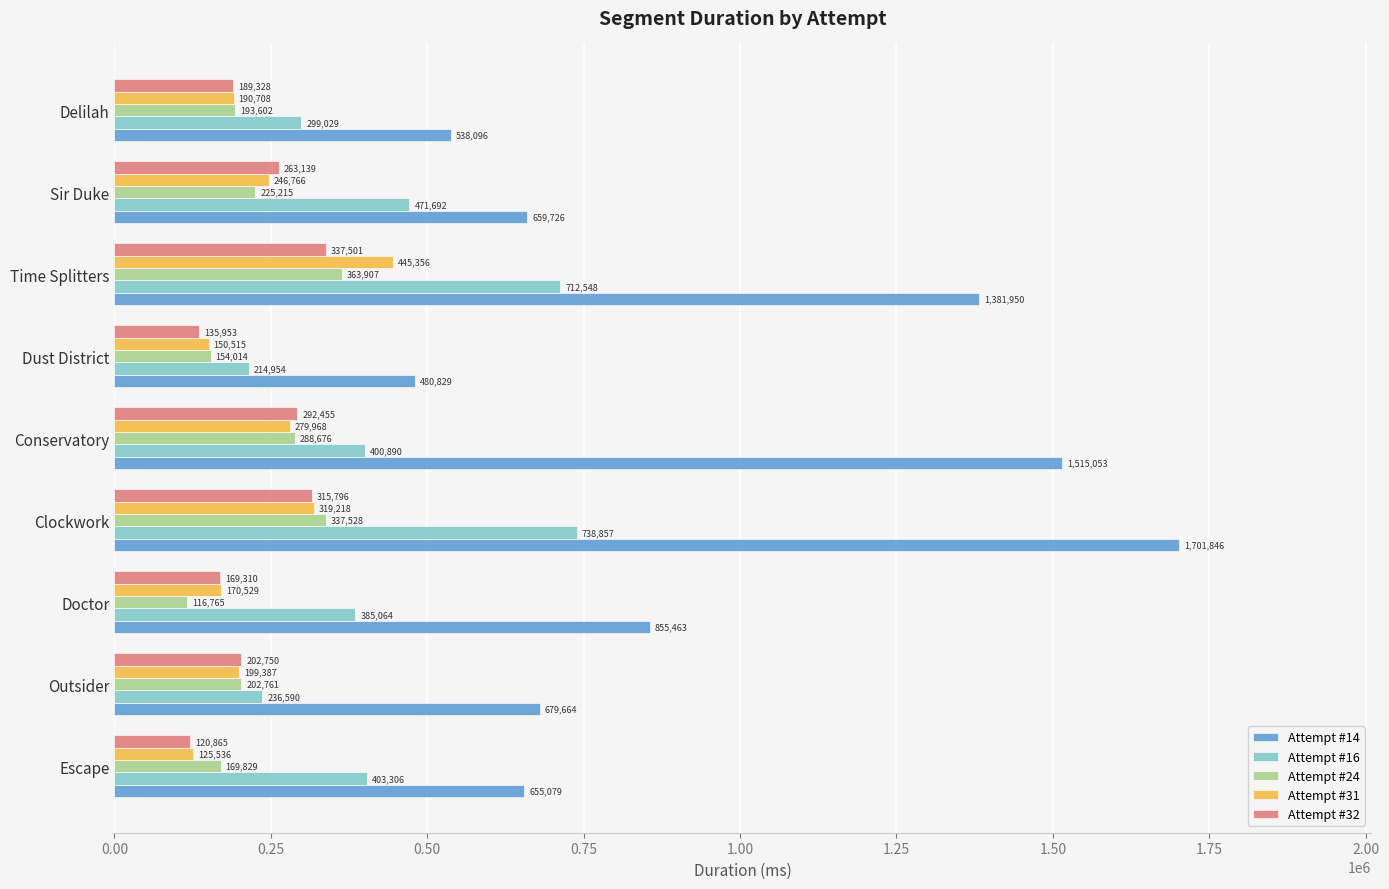

Is it true that Attempt #24 equals 154014 at Dust District?

True